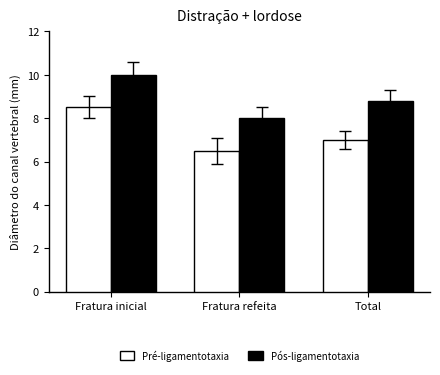

Which series changed the most between Fratura refeita and Total?

Pós-ligamentotaxia